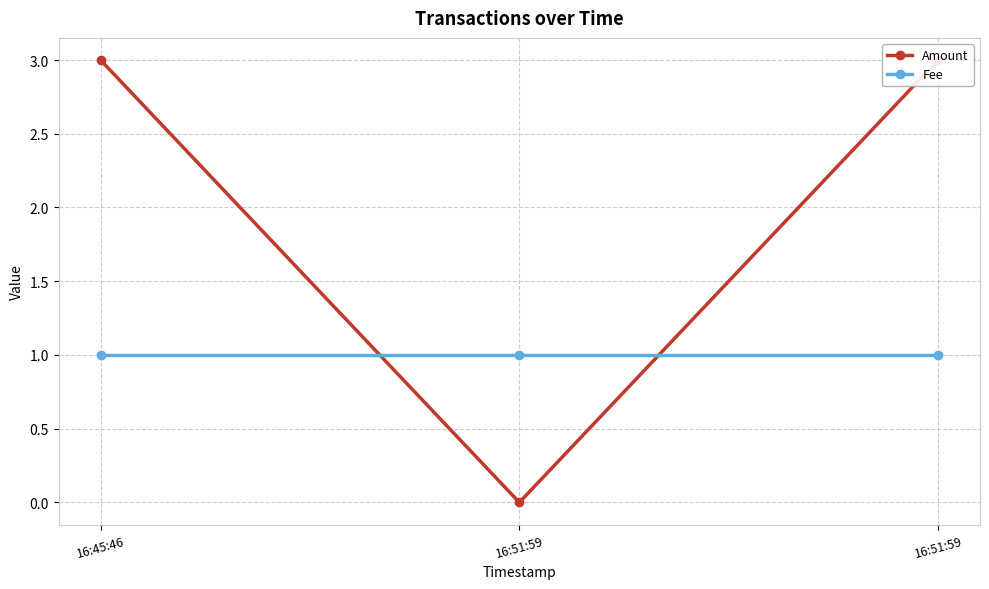

How many lines are shown in the chart?

2